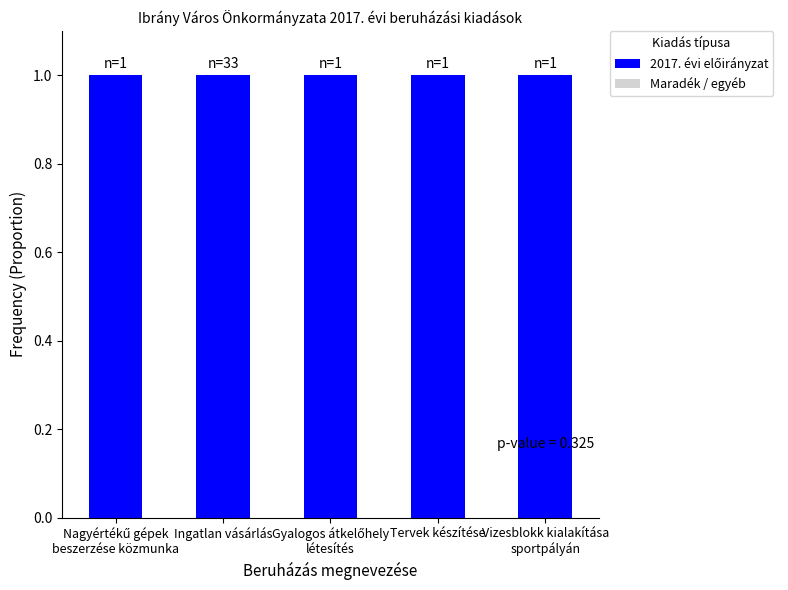

Is the value of 2017. évi előirányzat at Gyalogos átkelőhely
létesítés greater than the value of Maradék / egyéb at Gyalogos átkelőhely
létesítés?

Yes